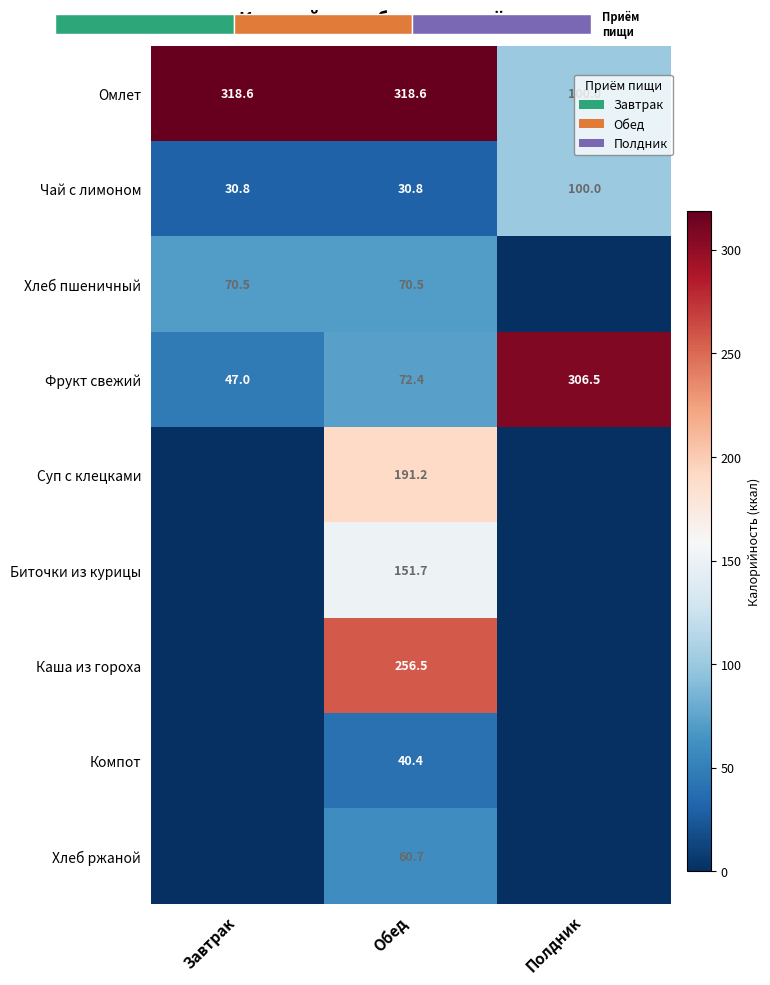

Count the number of data series in this chart.

9